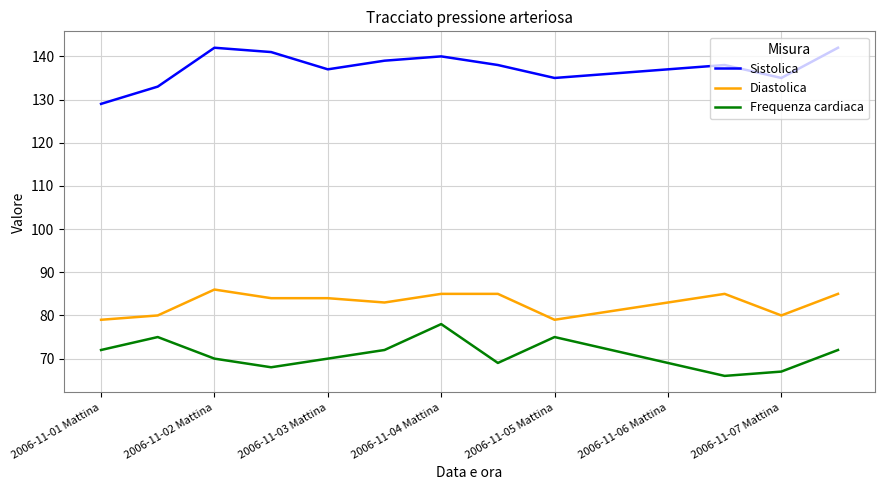

Which series has the largest total across all categories?

Sistolica